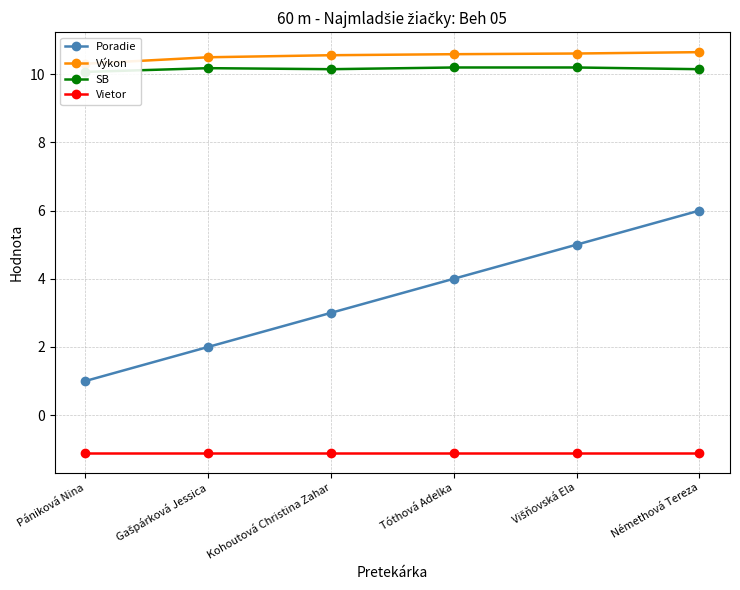

Which category has the highest value across all series?

Némethová Tereza